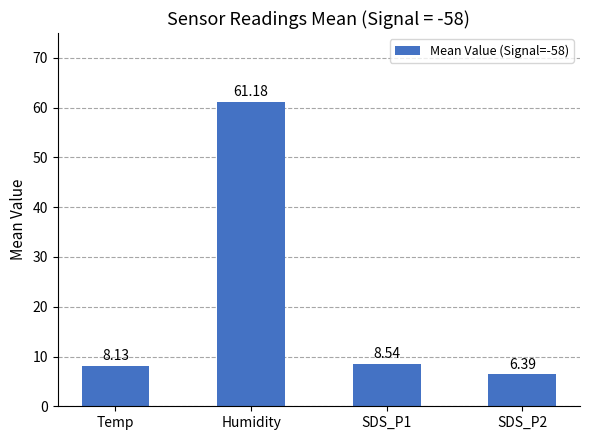

Approximately how many times larger is the value at SDS_P2 compared to Humidity?

0.1